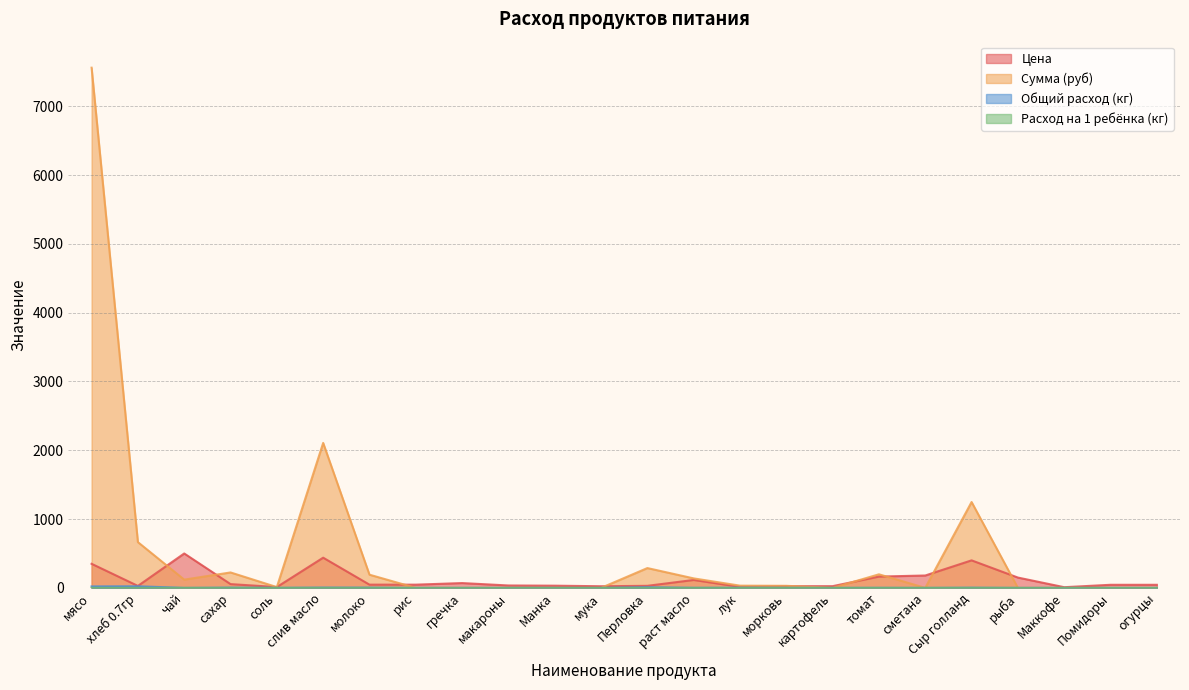

What is the sum of all Расход на 1 ребёнка (кг) values?

0.3